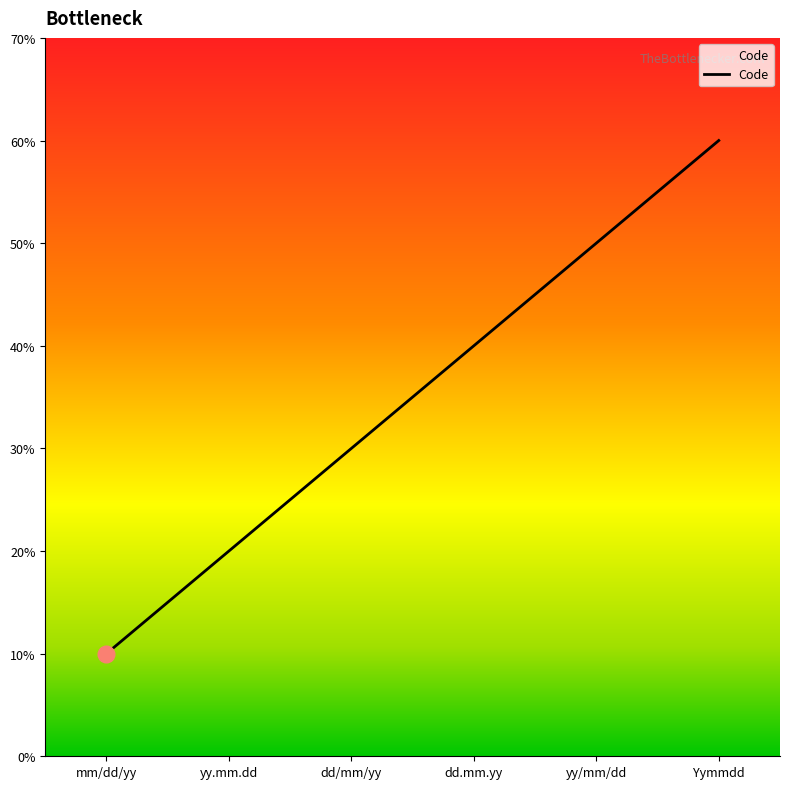

Rank the categories by value from lowest to highest.

mm/dd/yy, yy.mm.dd, dd/mm/yy, dd.mm.yy, yy/mm/dd, Yymmdd